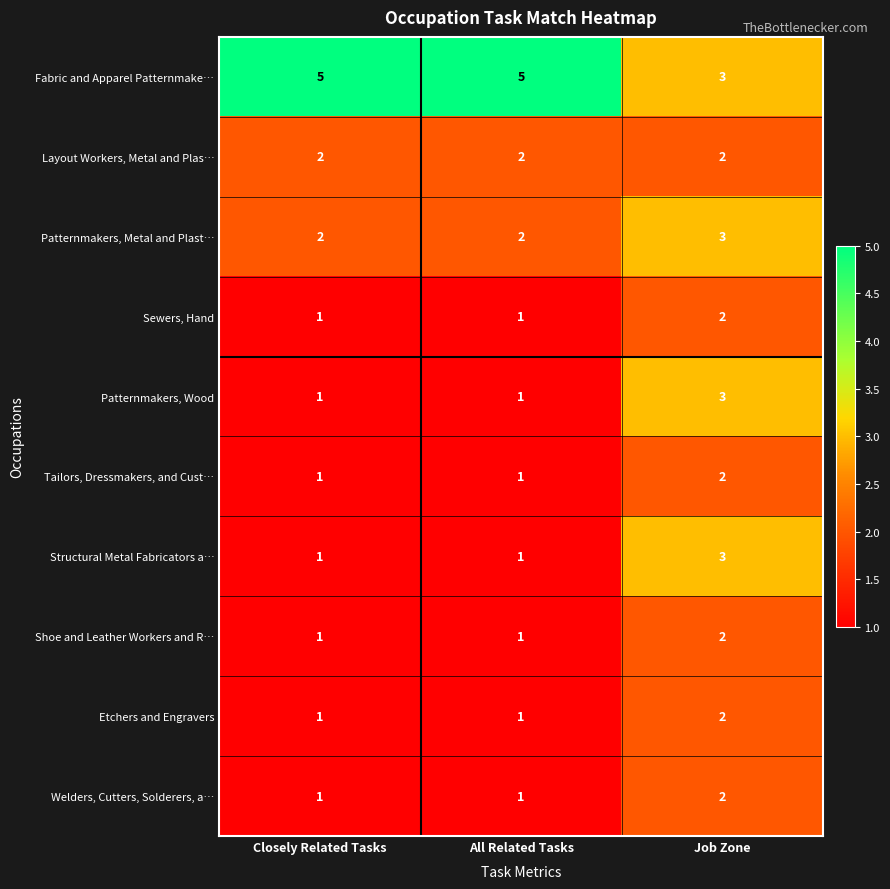

At which category is the sum across all series the highest?

Job Zone